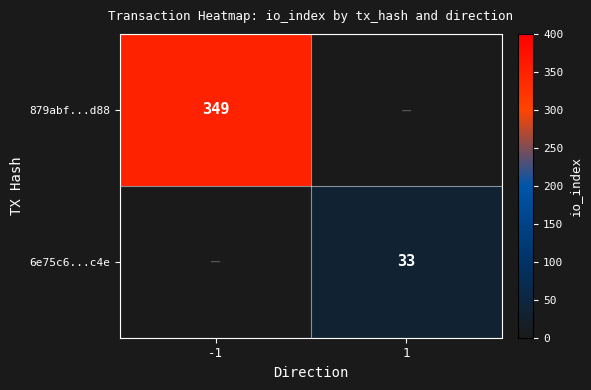

Is it true that 879abf...d88 equals 230.4 at -1?

False